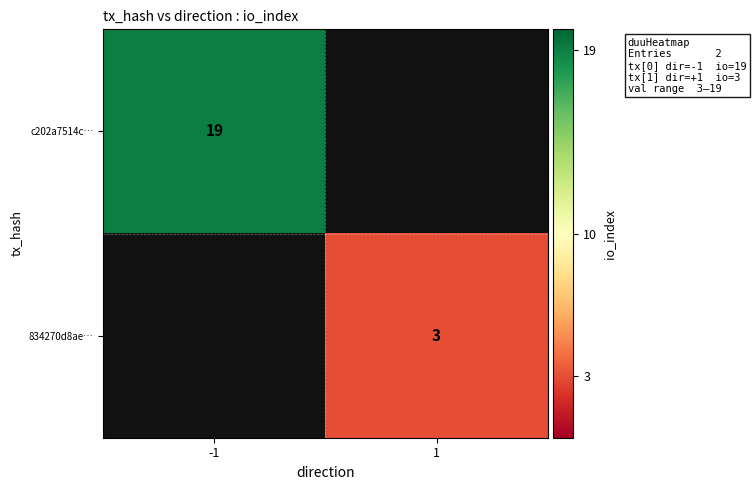

The value of 834270d8ae… at 1 is 3. True or false?

True